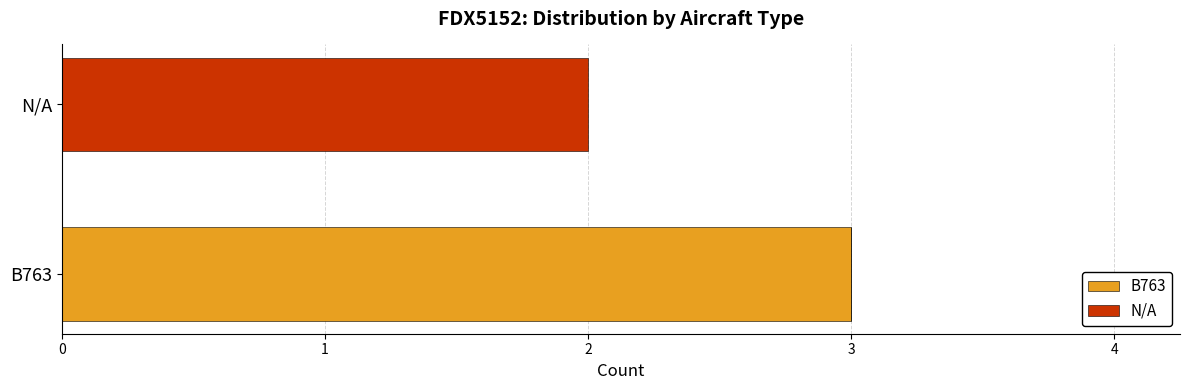

At which label does B763 reach its peak?

B763